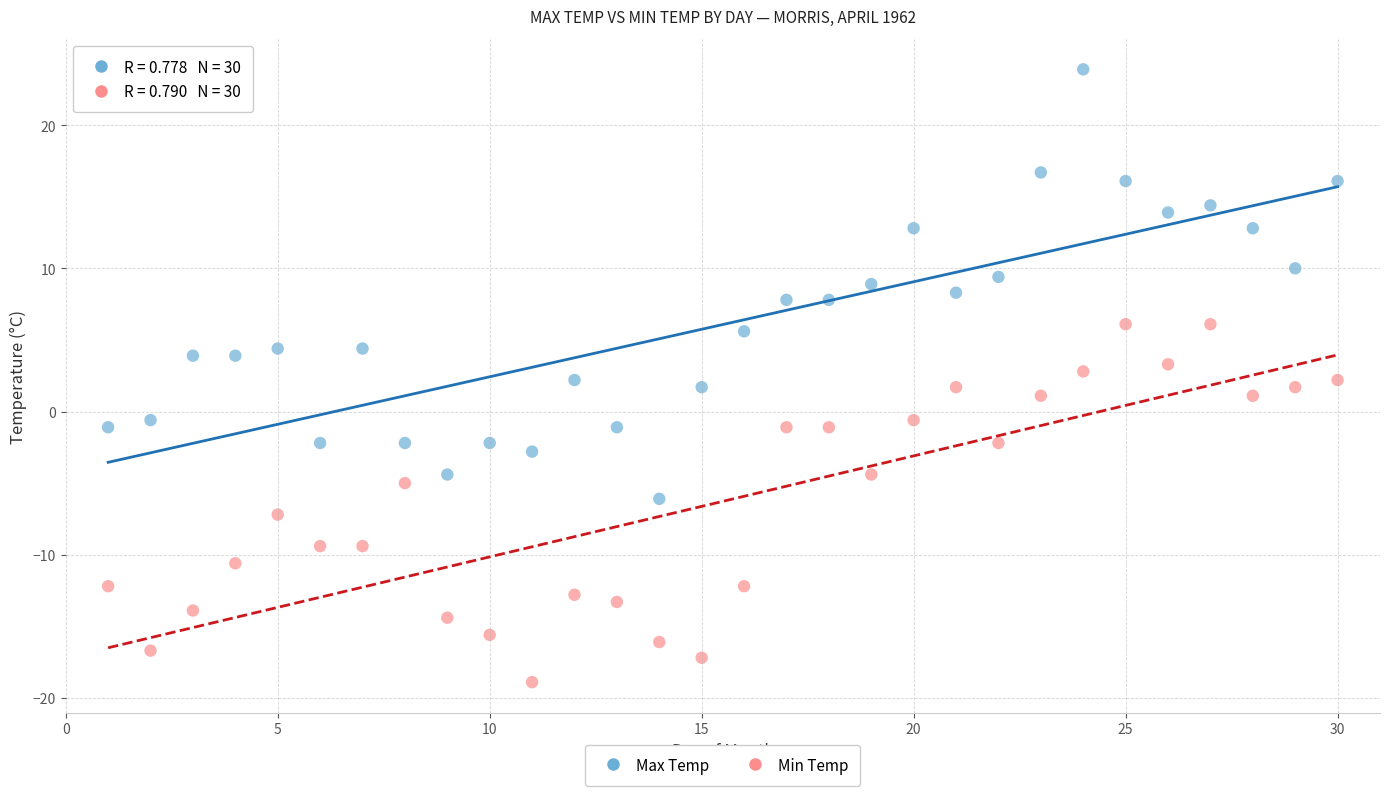

Which series has the widest spread of Y values?

Max Temp